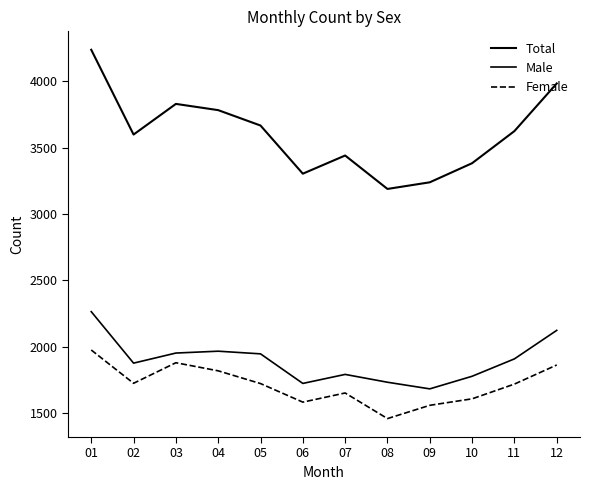

Rank the series at 10 from lowest to highest value.

Female, Male, Total